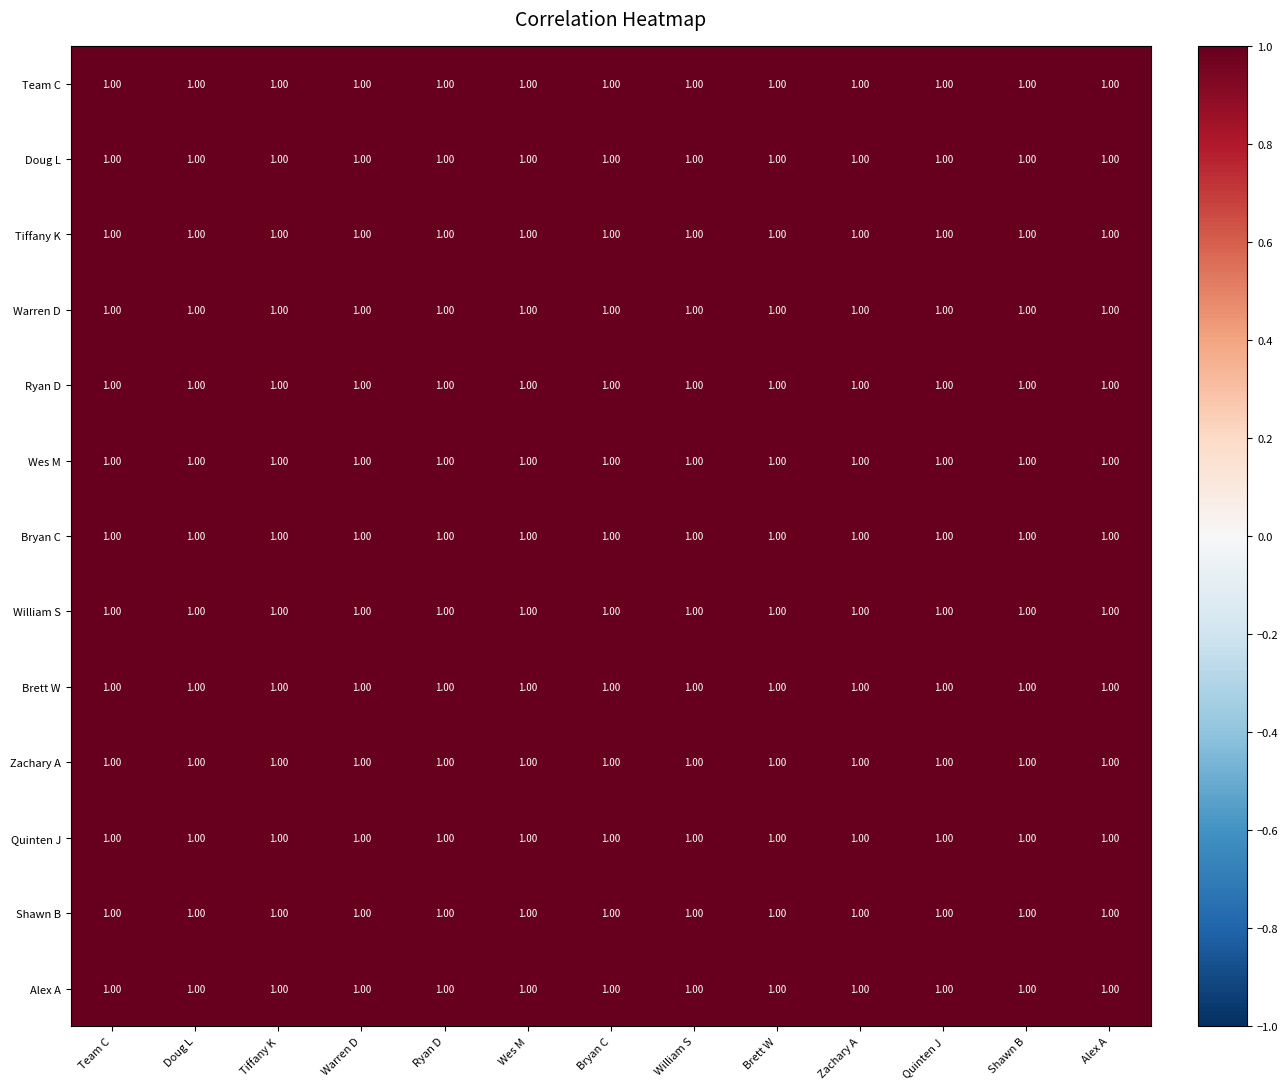

Is the value of Doug L at Wes M greater than the value of Team C at Brett W?

No